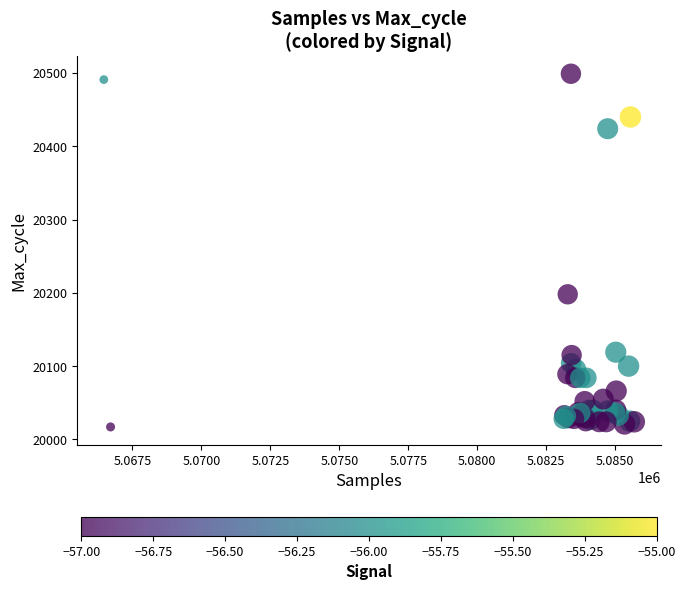

What Y value in the scatter plot is closest to 20258?

20198